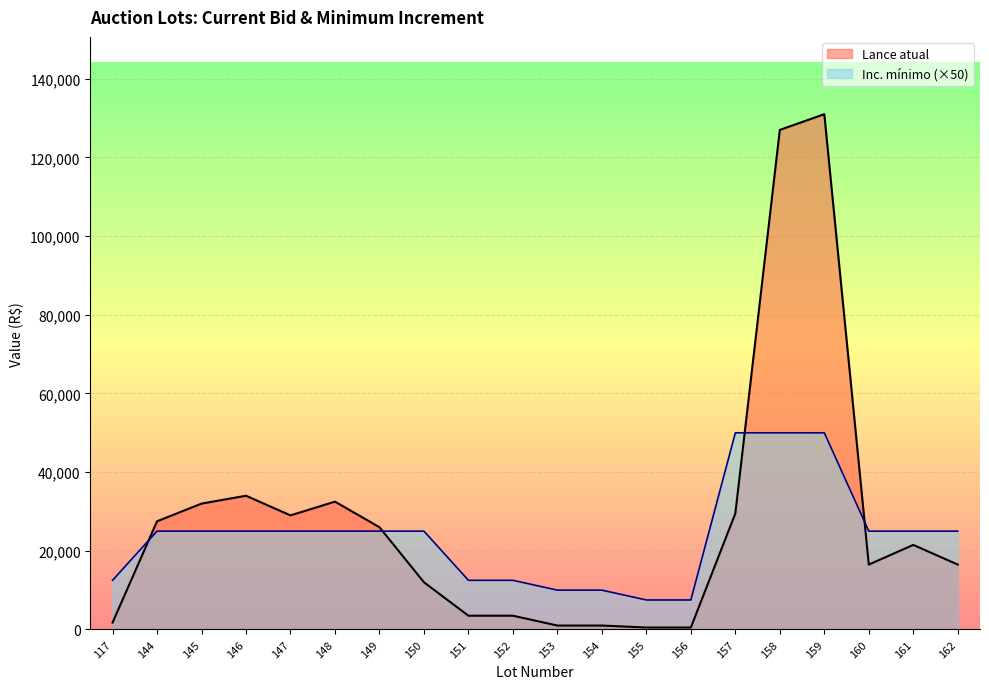

Reading left to right, extract all data points from this chart.

Lance atual: 1750	27500	32000	34000	29000	32500	26000	12000	3500	3500	1000	1000	500	500	29500	127000	131000	16500	21500	16500
Inc. mínimo: 12500	25000	25000	25000	25000	25000	25000	25000	12500	12500	10000	10000	7500	7500	50000	50000	50000	25000	25000	25000